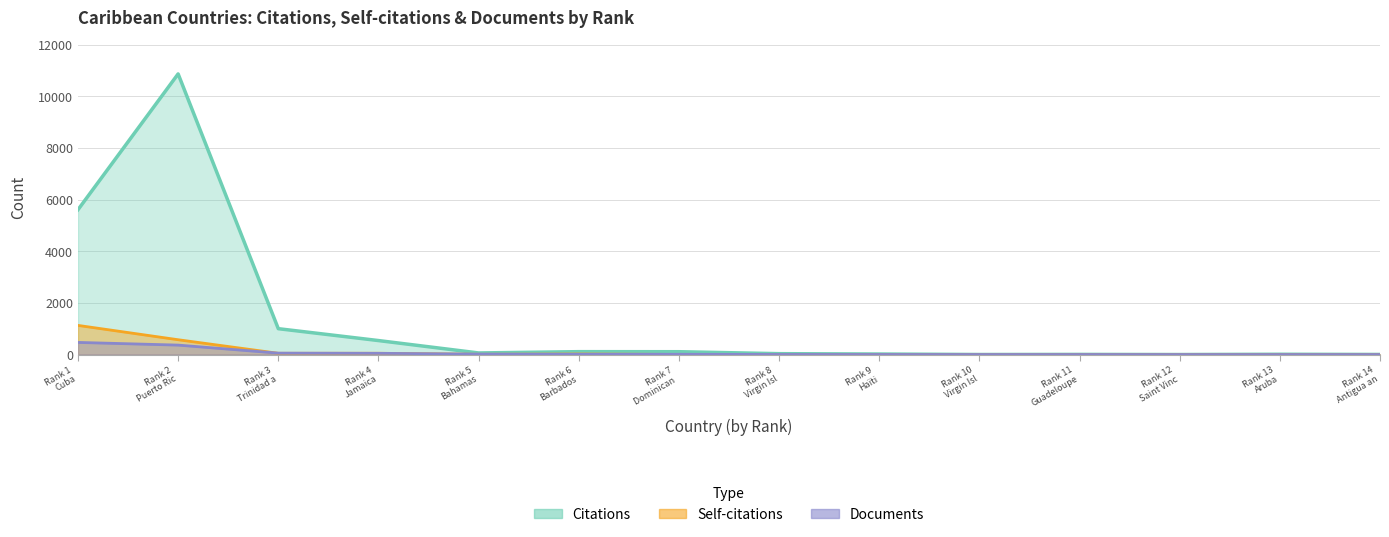

Which category has the highest value across all series?

Rank 2 Puerto Ric